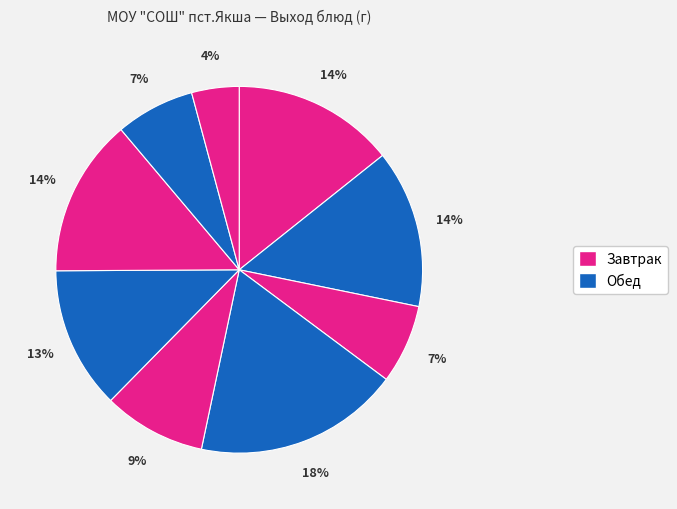

Does any single category account for the majority?

No